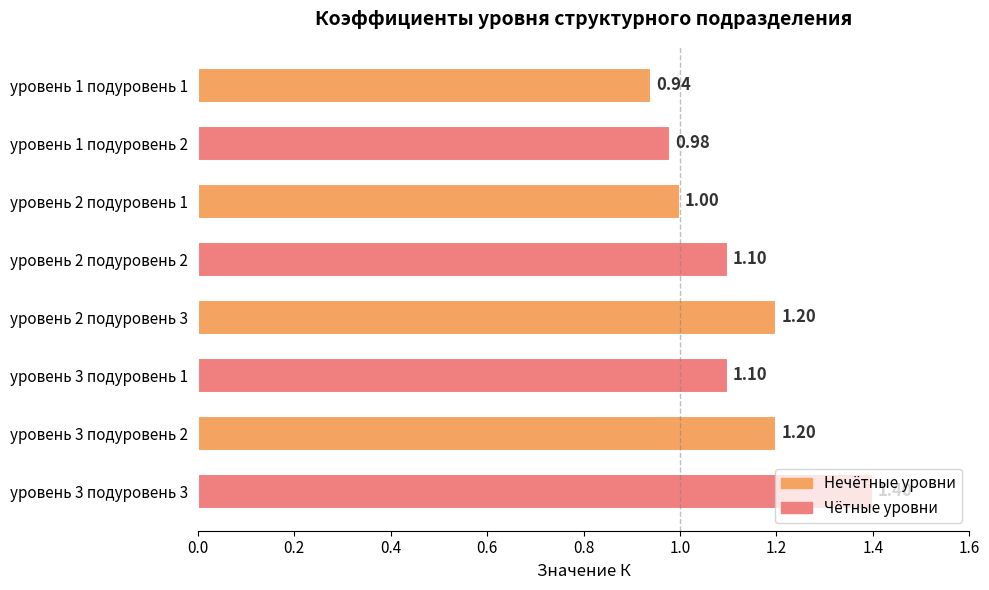

Does the chart contain stacked bars?

No